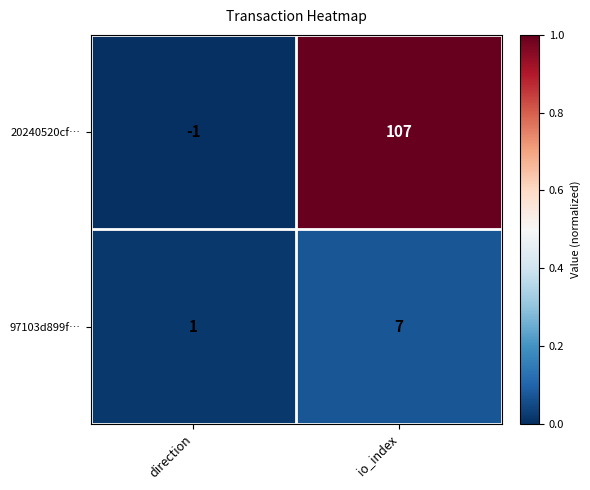

Is it true that 20240520cf… equals 107 at io_index?

True